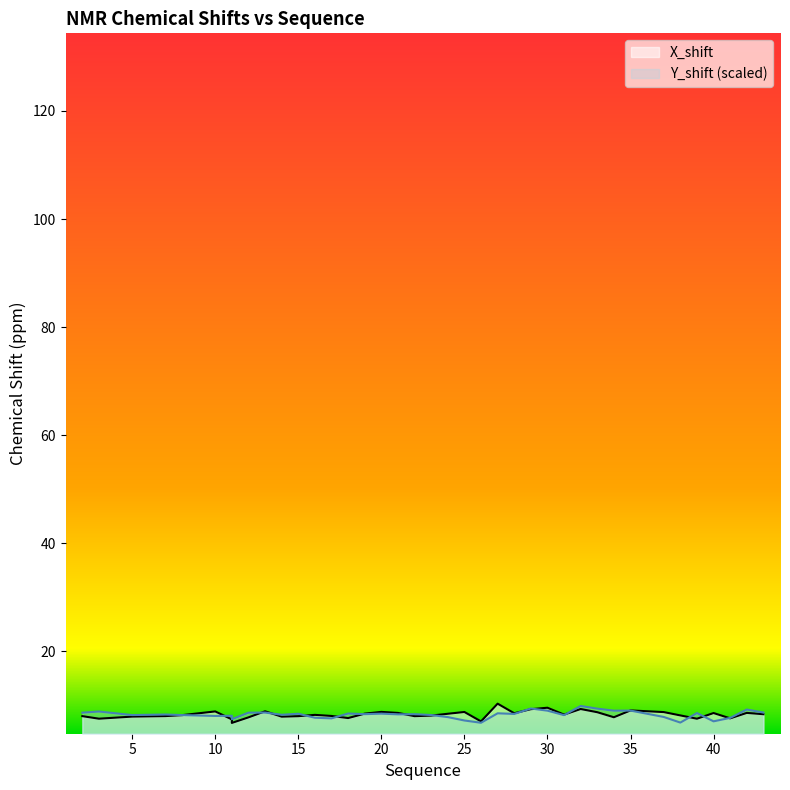

What is the difference between the X_shift values at 19 and 33?

0.3